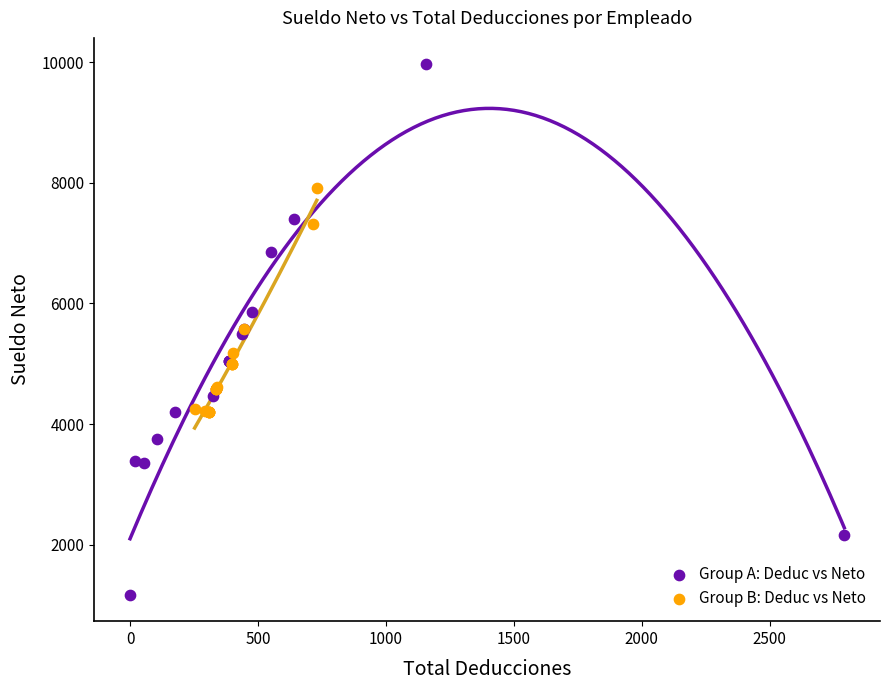

Which series has the largest Y range (max minus min)?

Group A: Deduc vs Neto